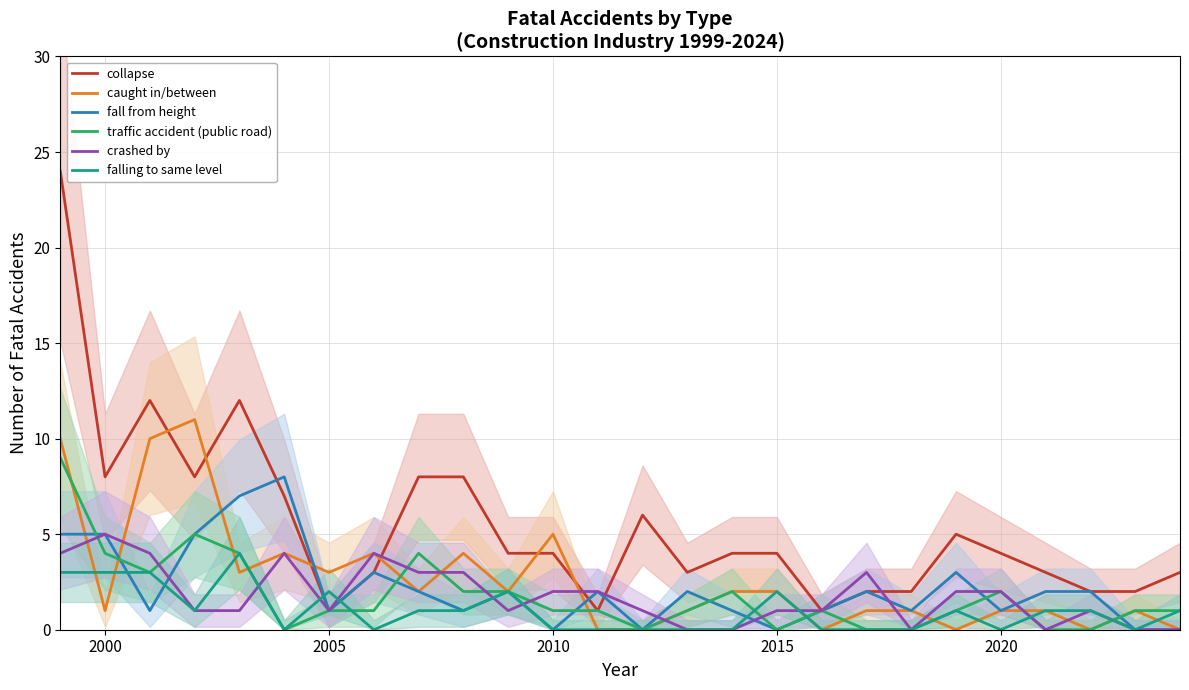

What is the value of the fall from height point at the 24th from the left?

2